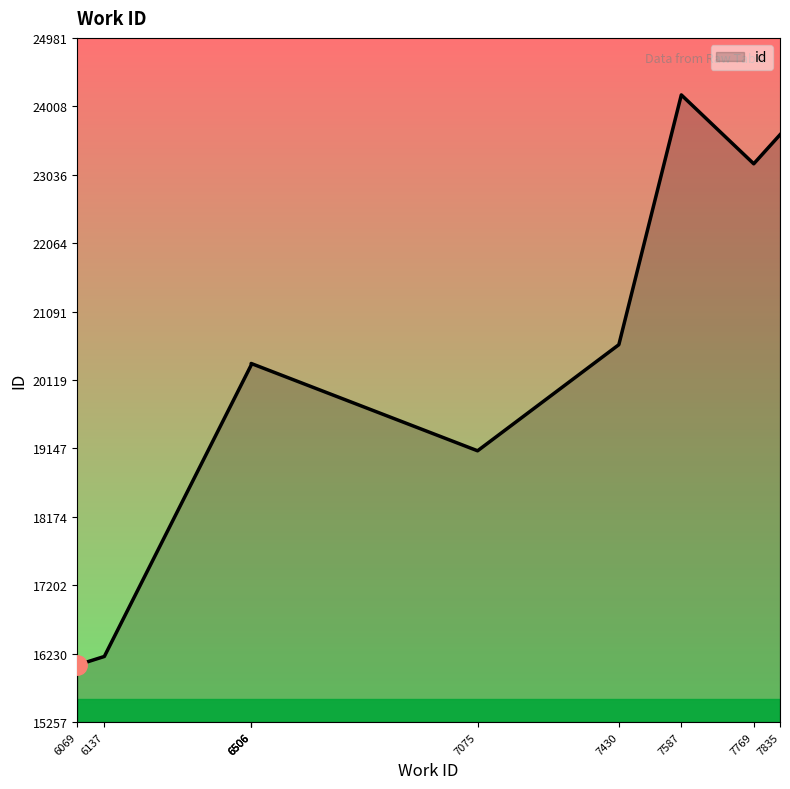

Approximately how many times larger is the value at 7430 compared to 7769?

0.9